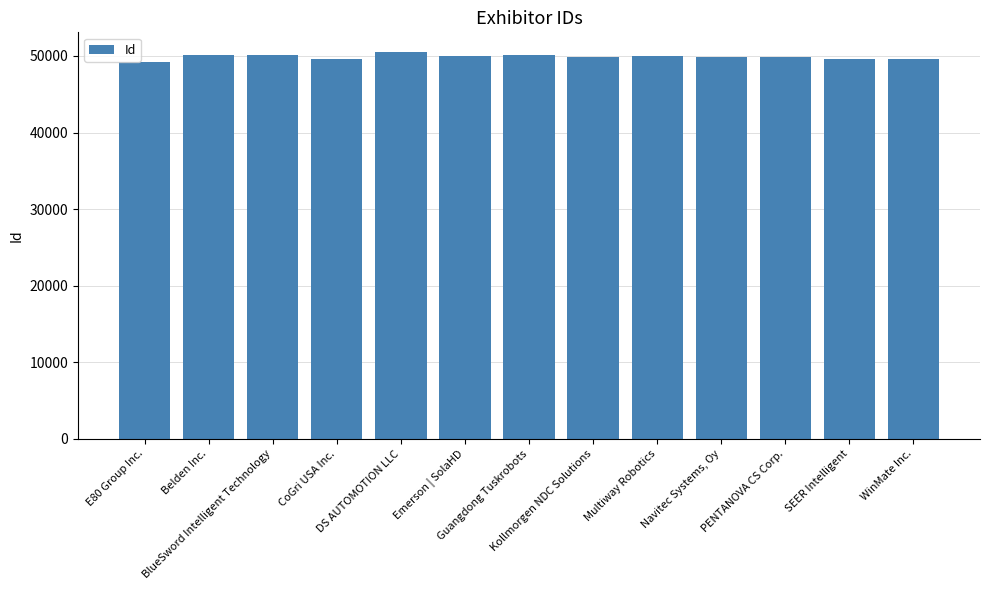

What is the minimum value shown in the chart?

49217